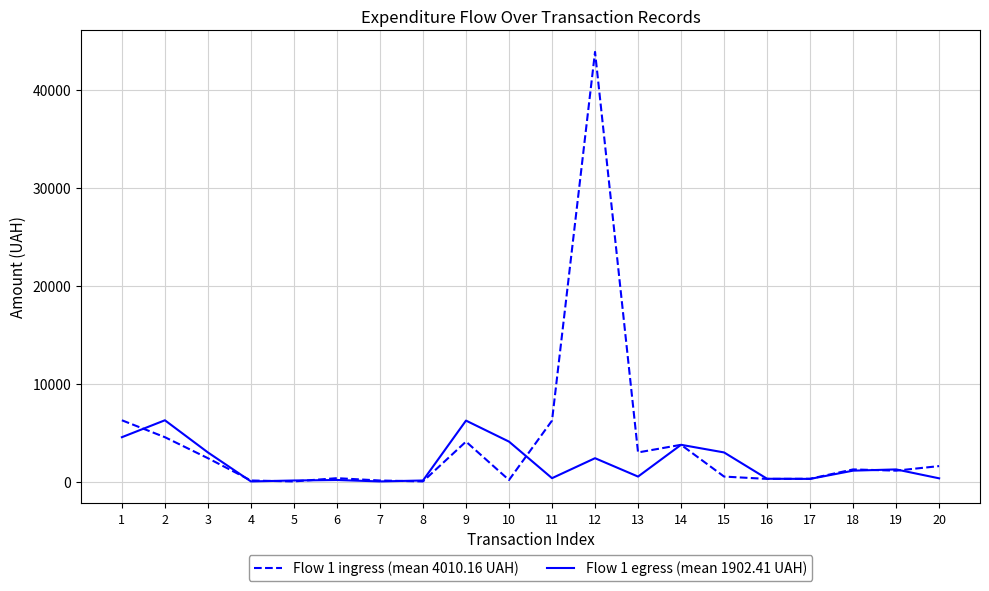

What is the highest value of the Flow 1 egress (mean 1902.41 UAH) series?

6277.9